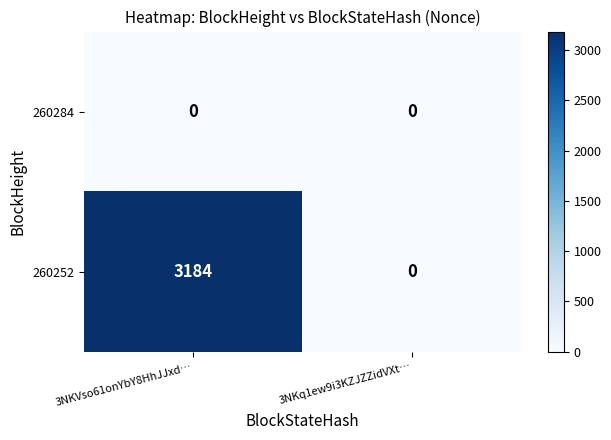

What is the average value of the 260252 series?

1592